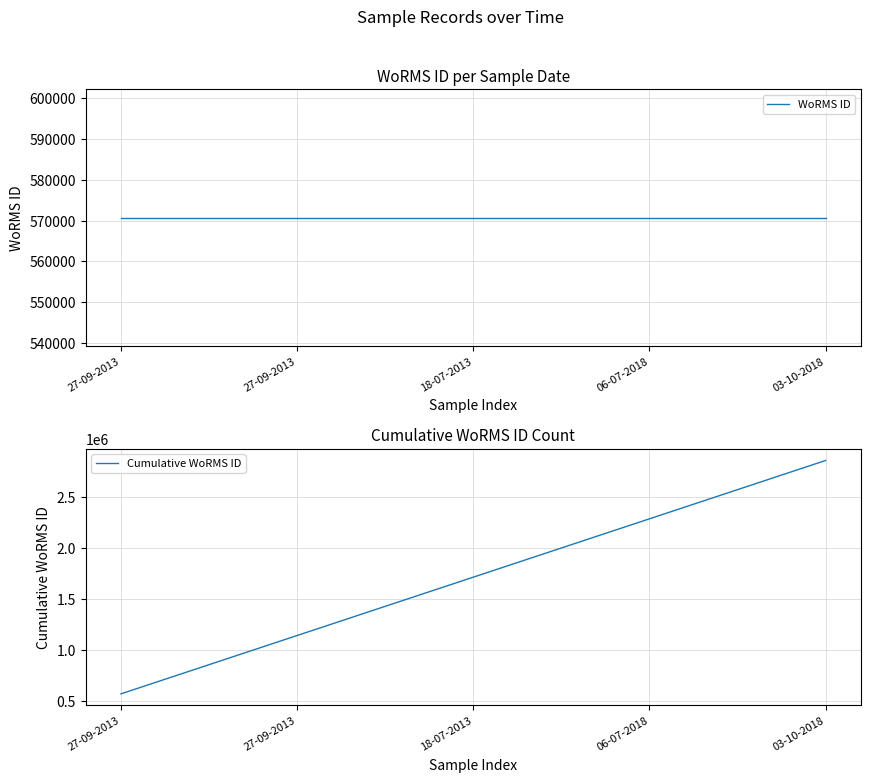

At 27-09-2013, list the series in order from largest to smallest.

WoRMS ID, Cumulative WoRMS ID